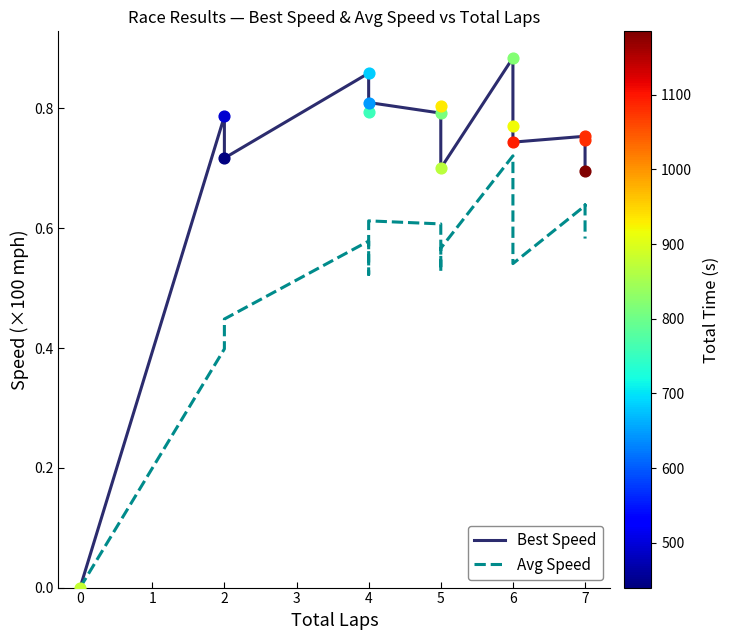

Which series reaches the minimum Y coordinate?

Best Speed (solid)